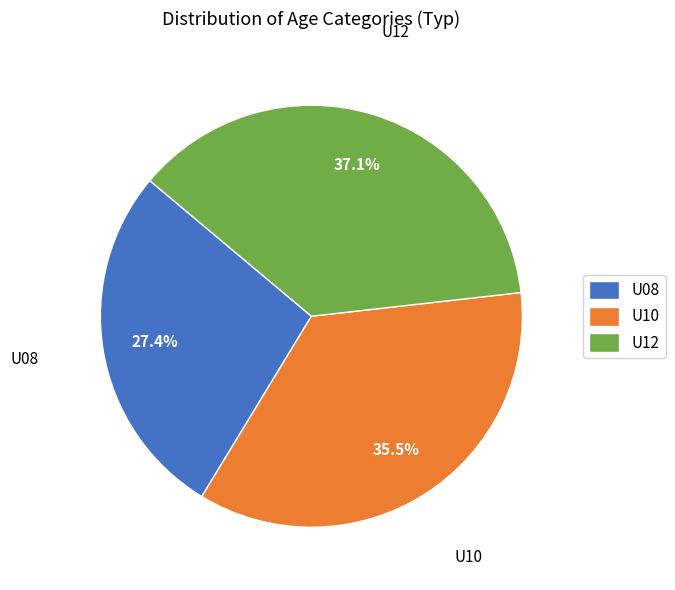

What is the ratio of the value at U08 to the value at U12?

0.7